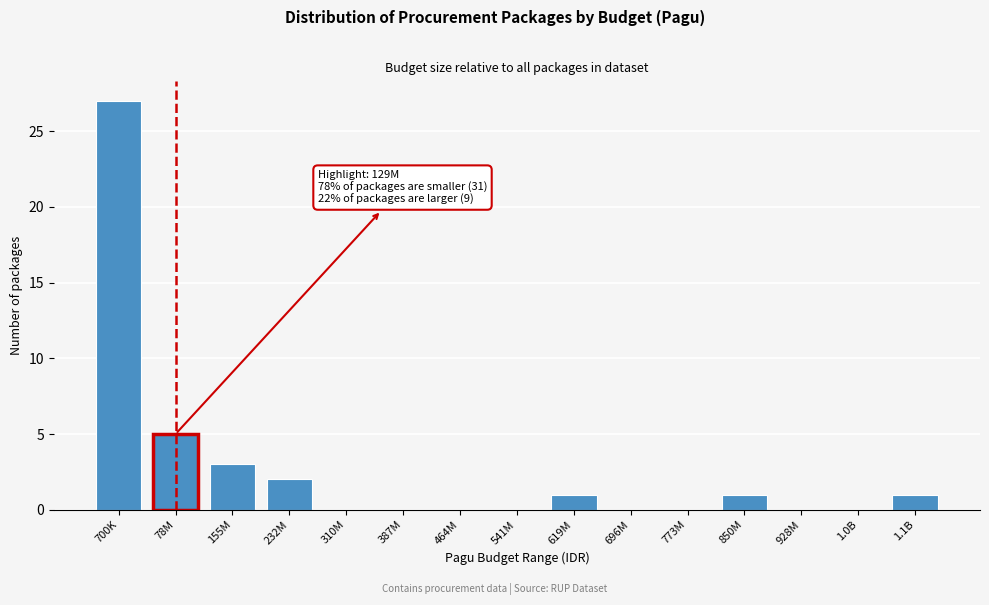

Reading right to left, extract all data points from this chart.

1.1B=1	1.0B=0	928M=0	850M=1	773M=0	696M=0	619M=1	541M=0	464M=0	387M=0	310M=0	232M=2	155M=3	78M=5	700K=27